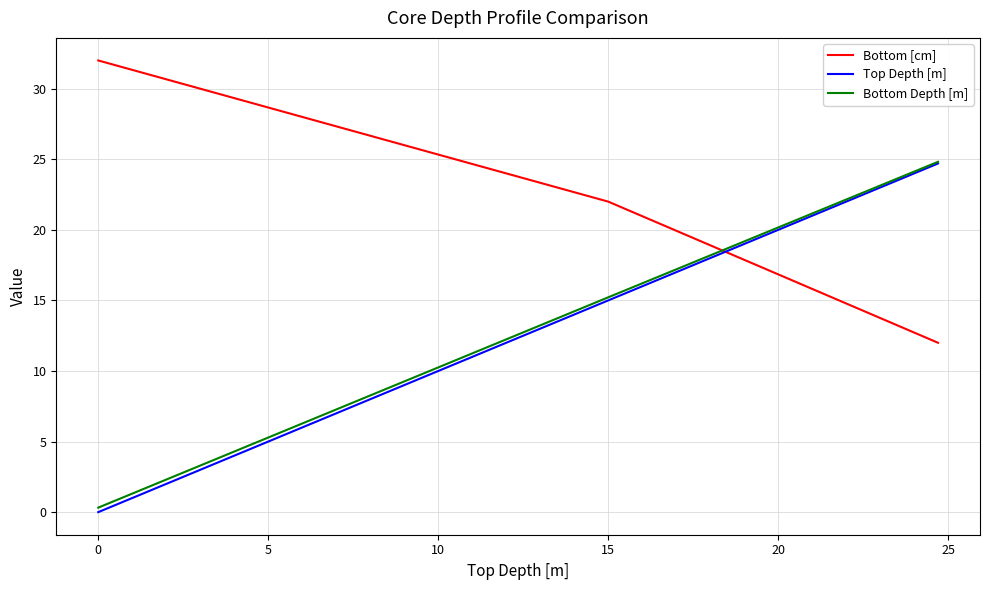

Which series has the largest total across all categories?

Bottom [cm]